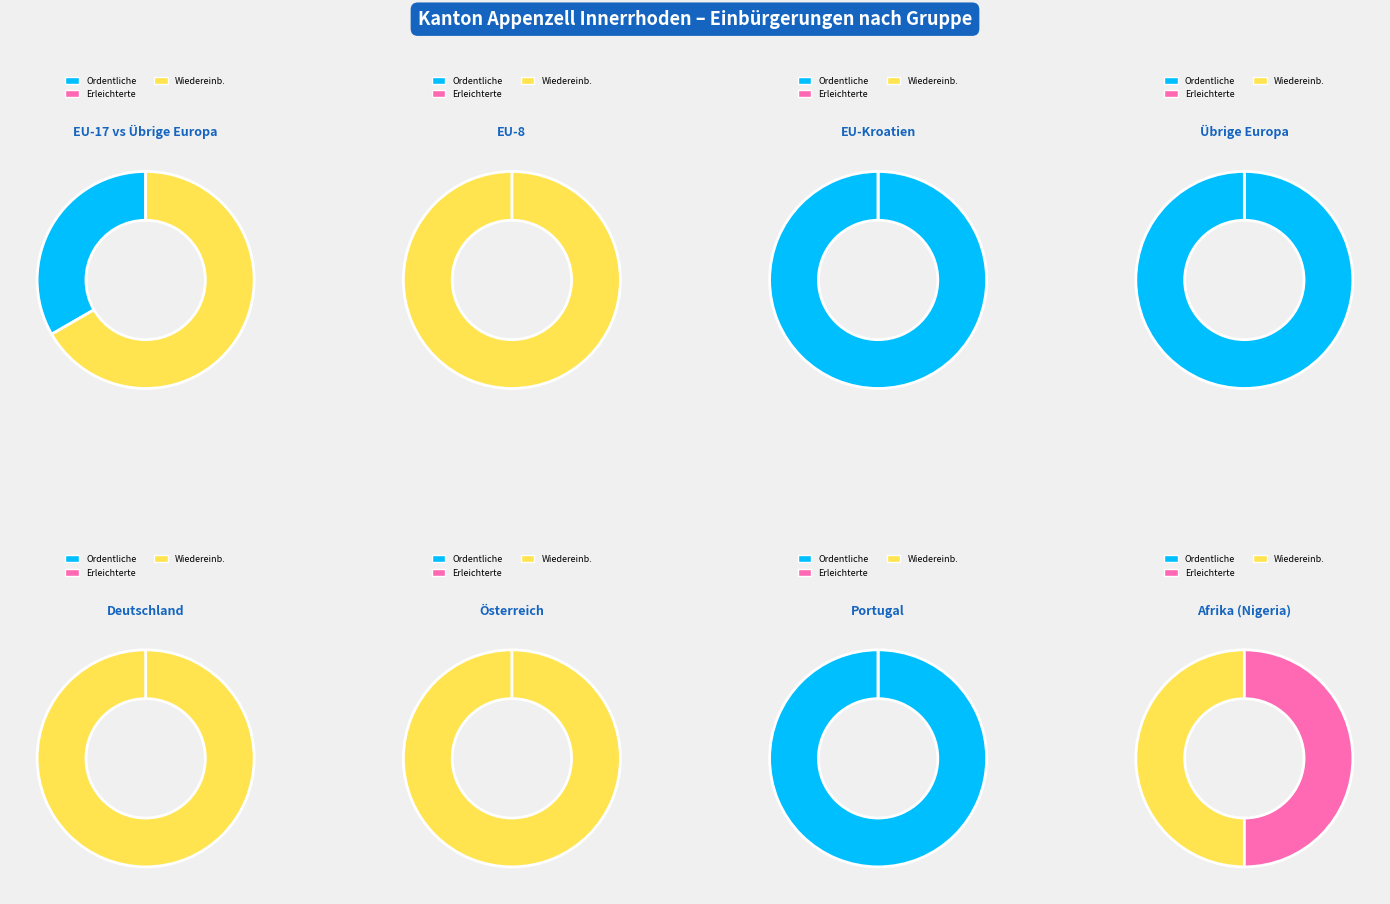

Between EU-Kroatien and Übrige Europa, which is larger?

Übrige Europa